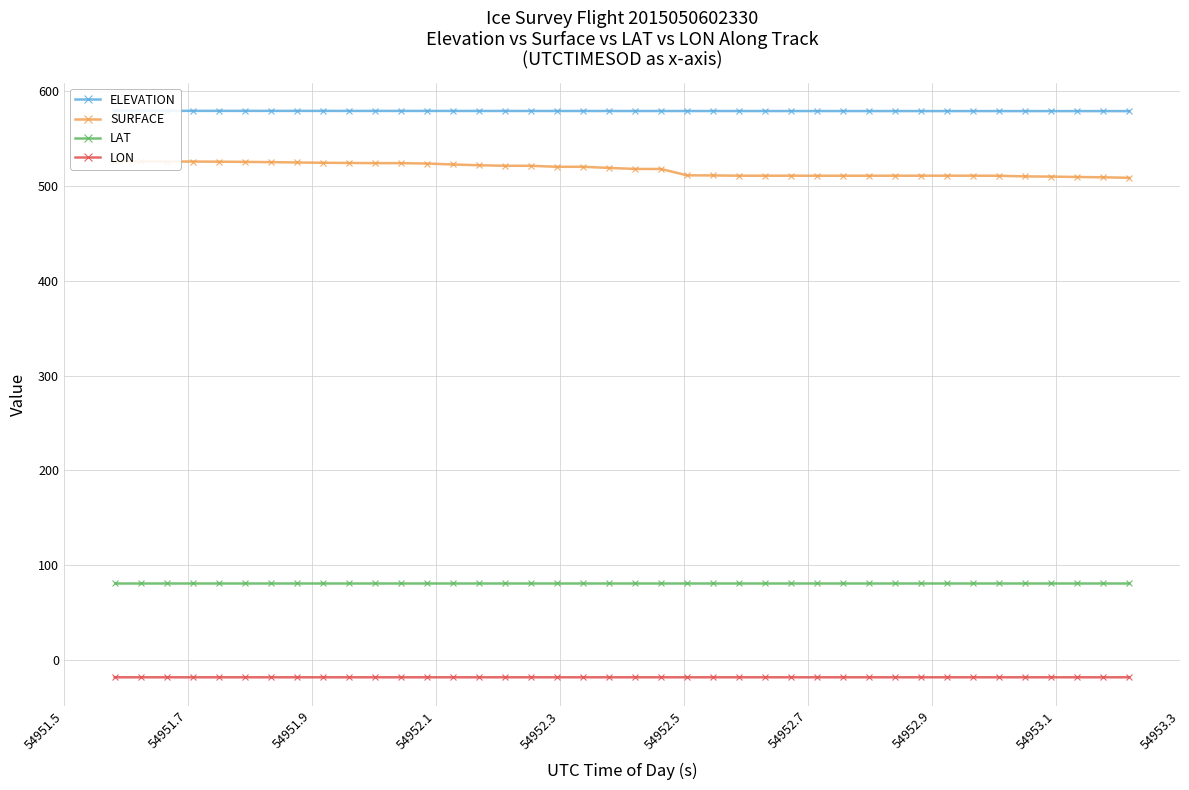

What is the value of the LAT point at the 35th from the left?

81.4